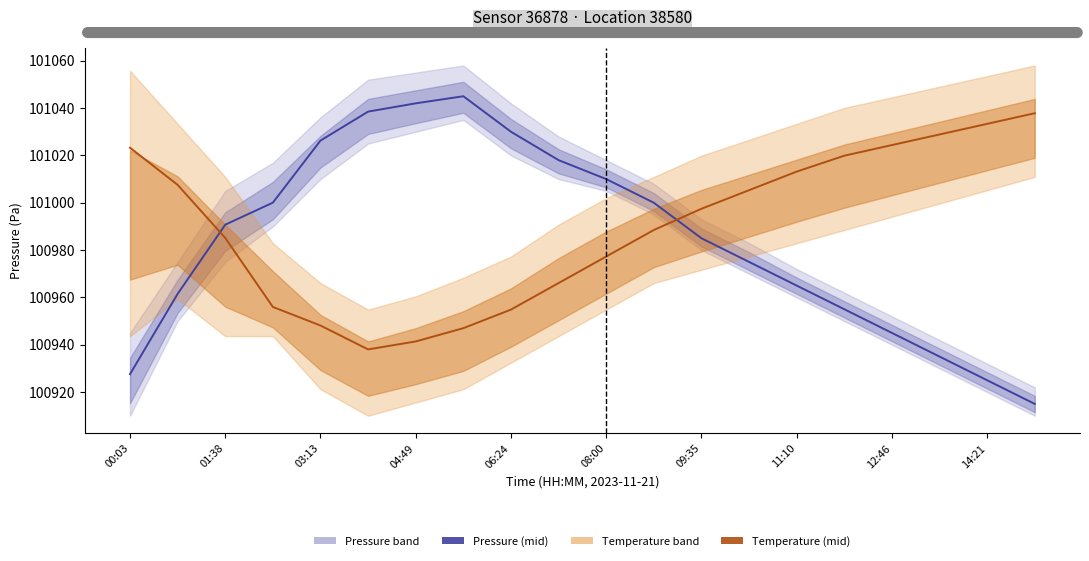

What is the difference between the maximum and minimum values in the Temperature (mid) series?

99.8